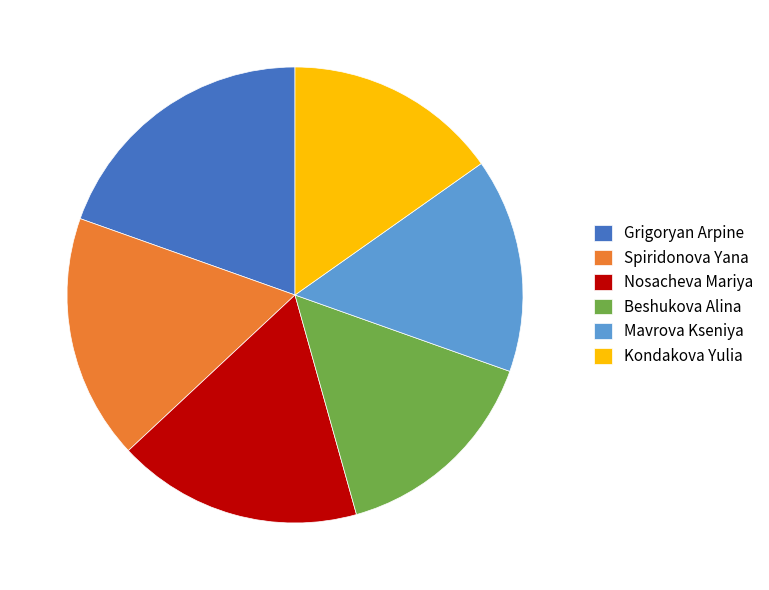

True or false: Mavrova Kseniya accounts for 15% of the total.

True